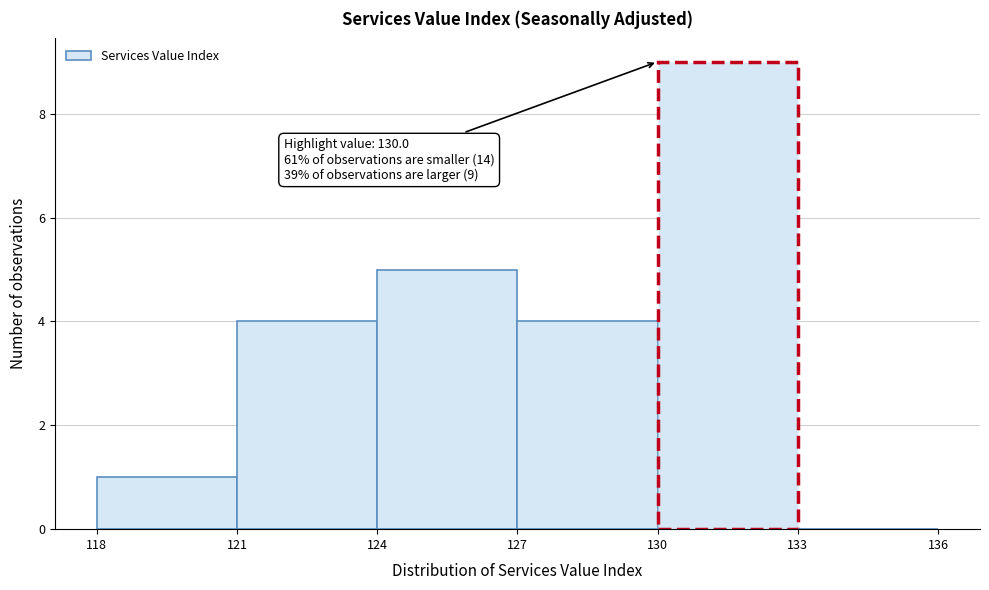

Over which range of the x-axis is the bar tallest?

130 to 133